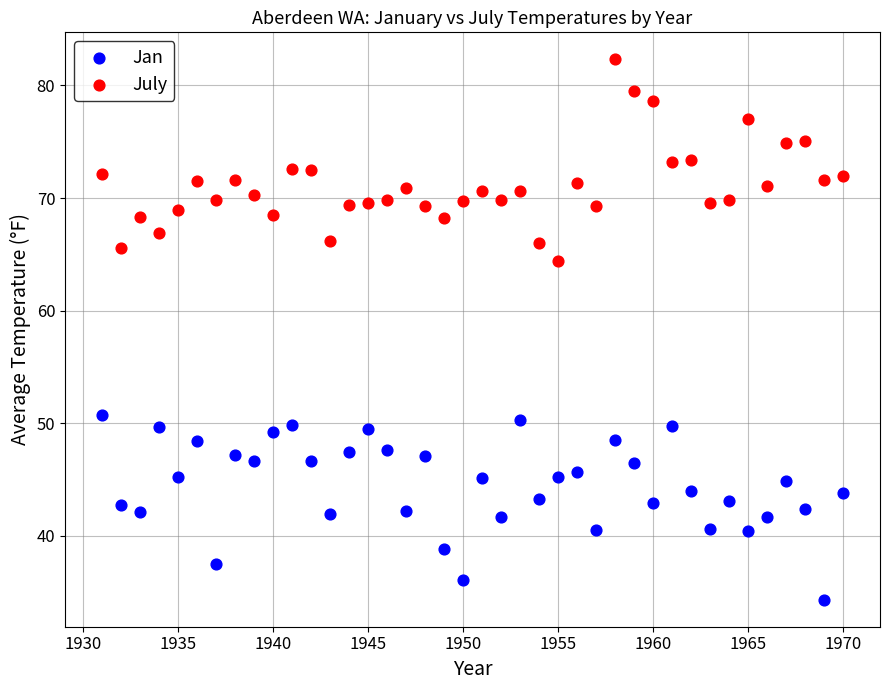

Which series reaches the maximum Y coordinate?

July